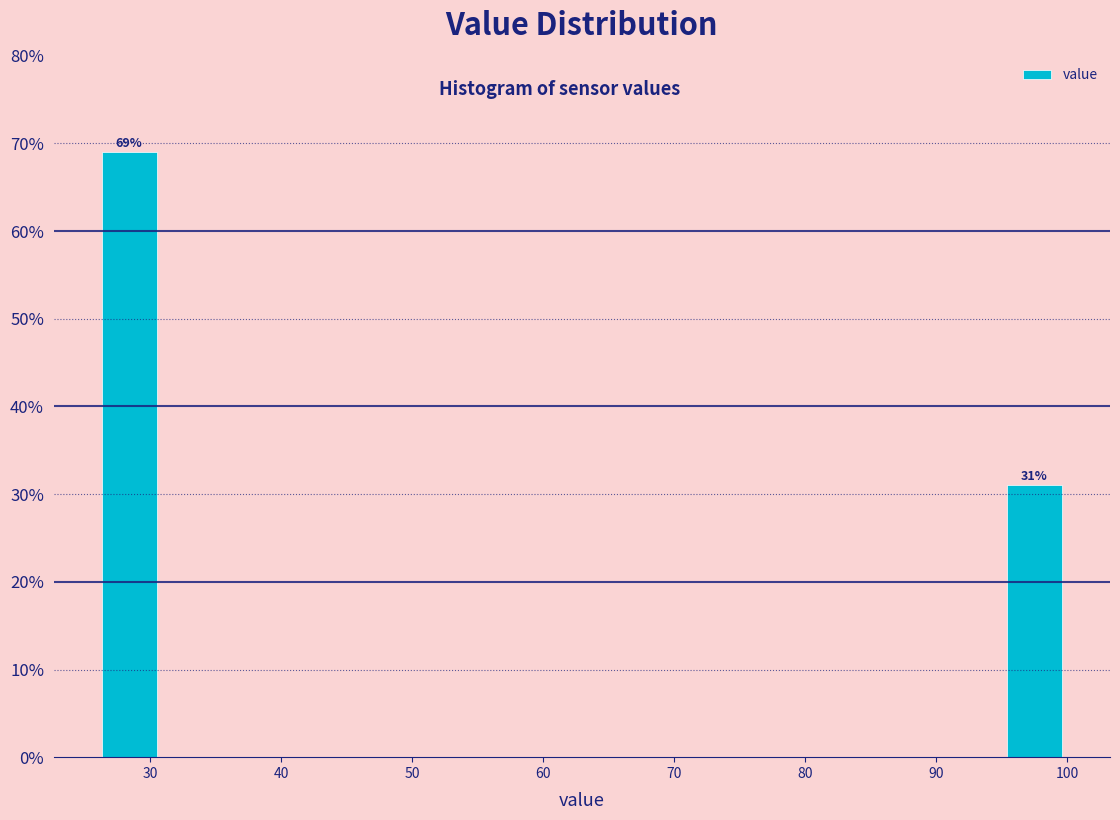

Over which range of the x-axis is the bar tallest?

26 to 31